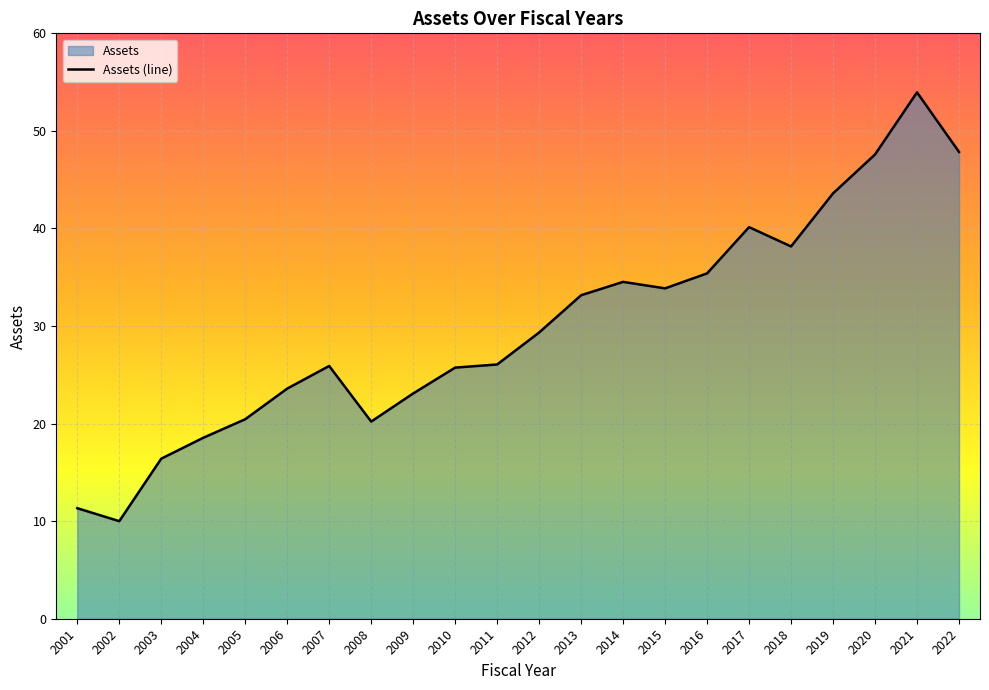

What is the difference between the values at 2012 and 2001?

18.0